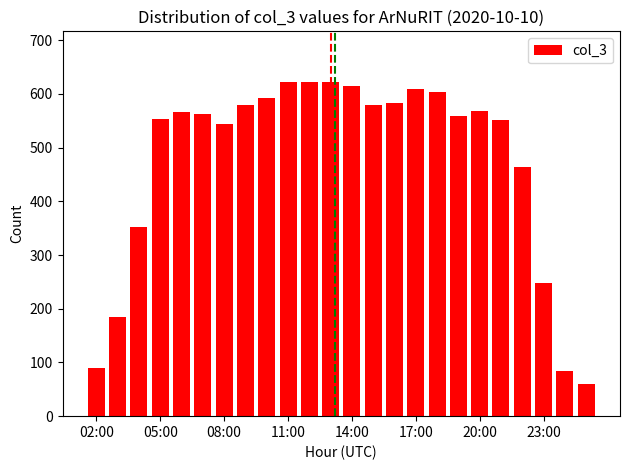

What is the minimum value shown in the chart?

59